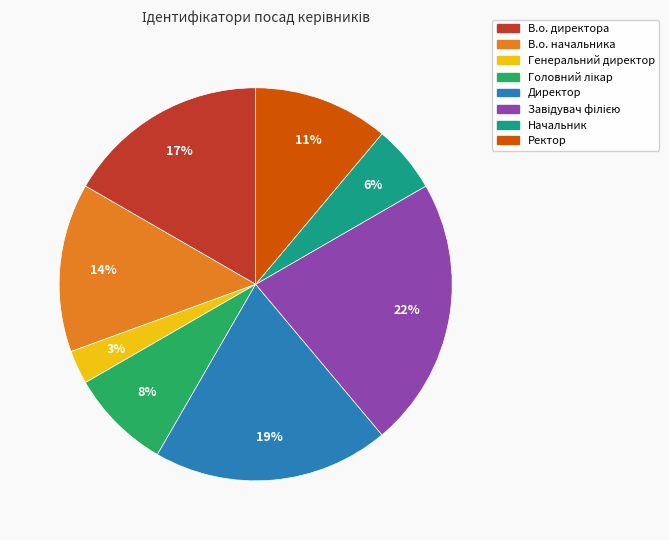

How many segments does this pie chart have?

8